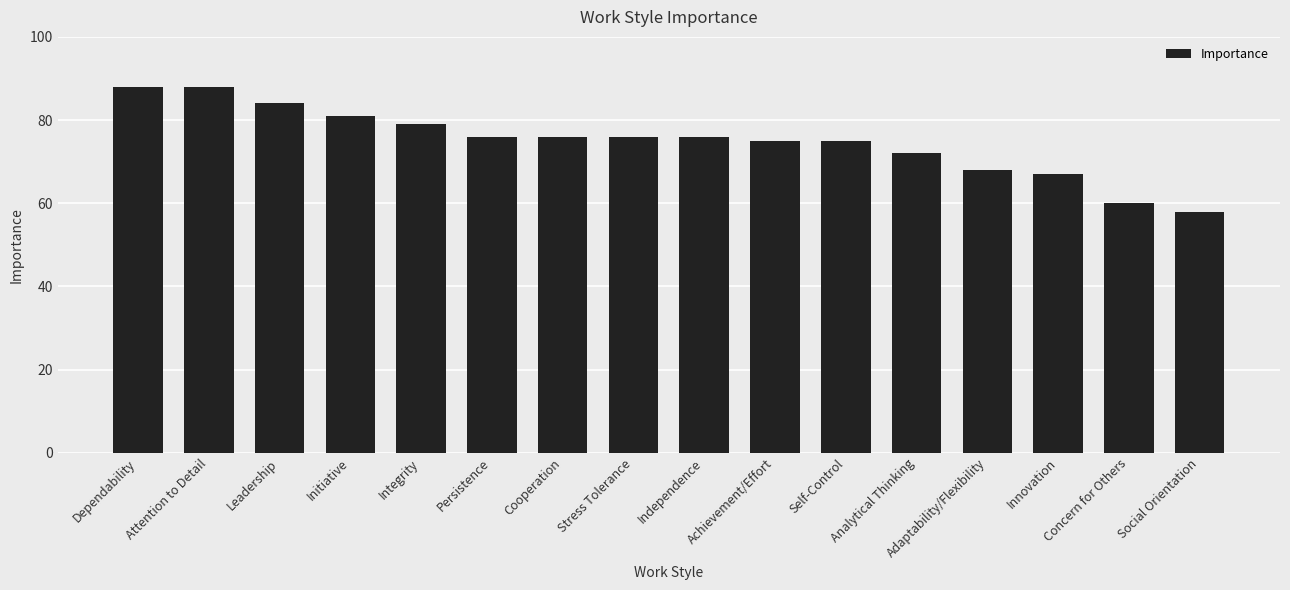

True or false: the data shows 31 at Persistence.

False